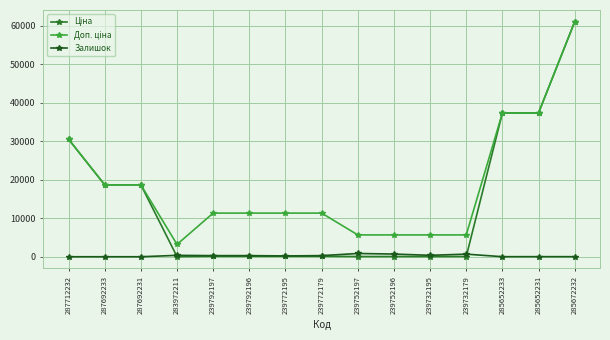

What is the label of the 10th point from the right?

239792196